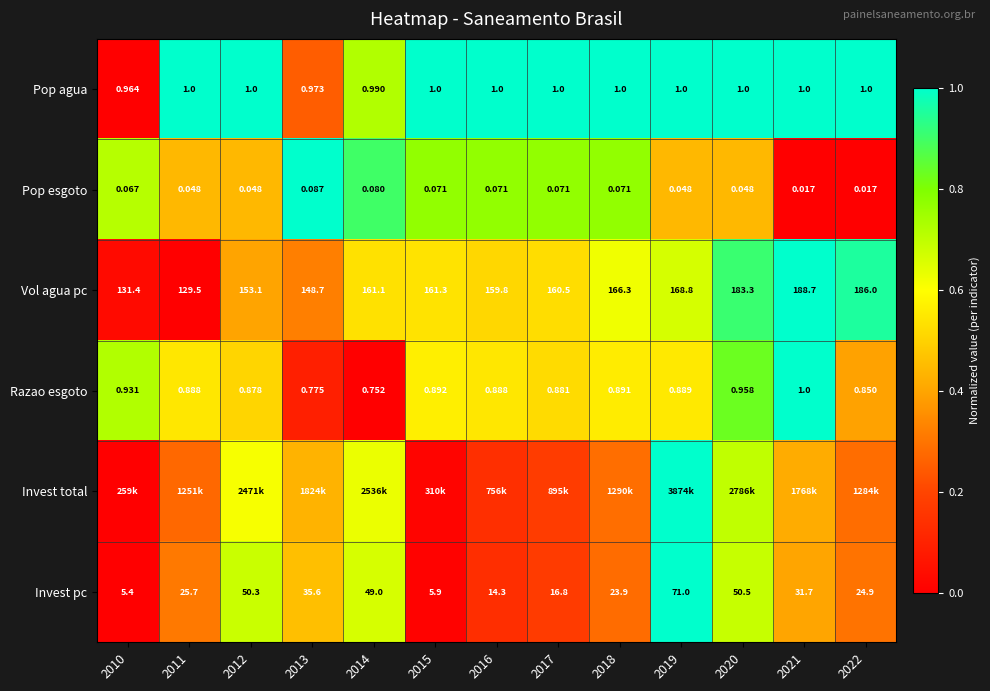

At how many categories does at least one series exceed 0?

13